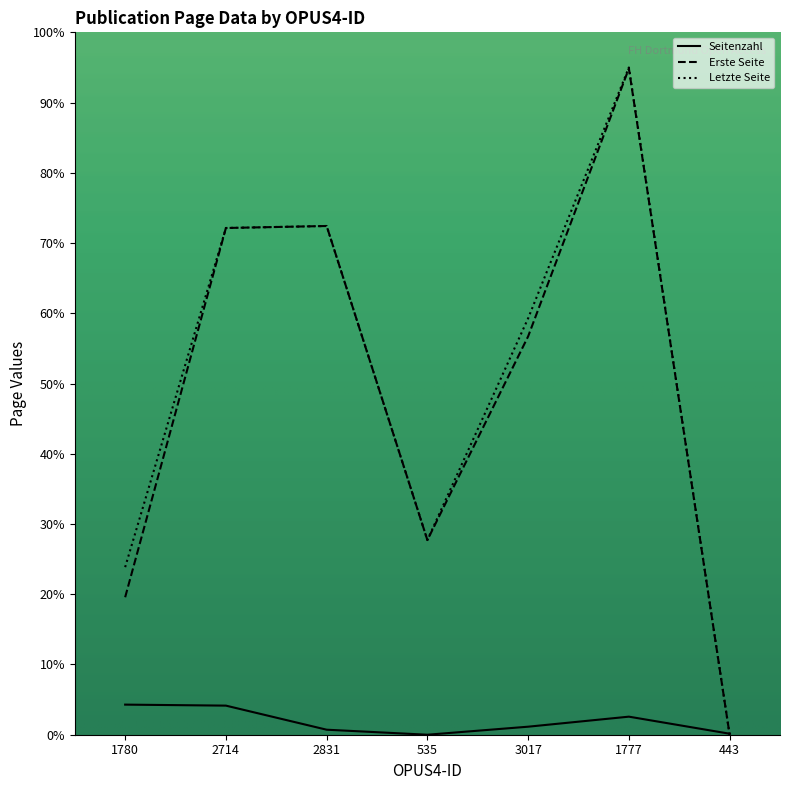

Rank the series by their maximum value, from lowest to highest.

Seitenzahl, Erste Seite, Letzte Seite